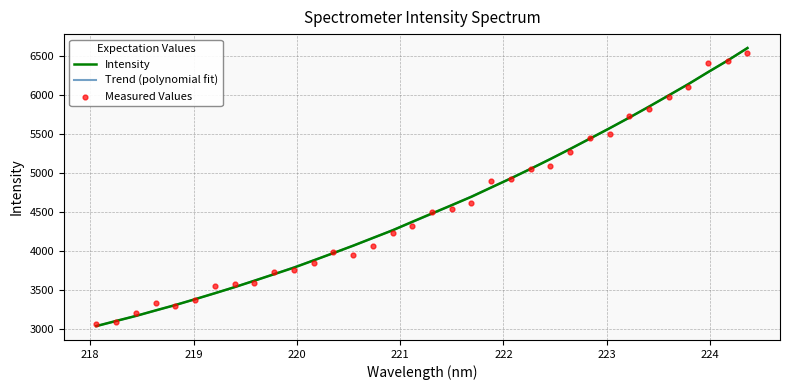

Which series has the largest total across all categories?

Intensity